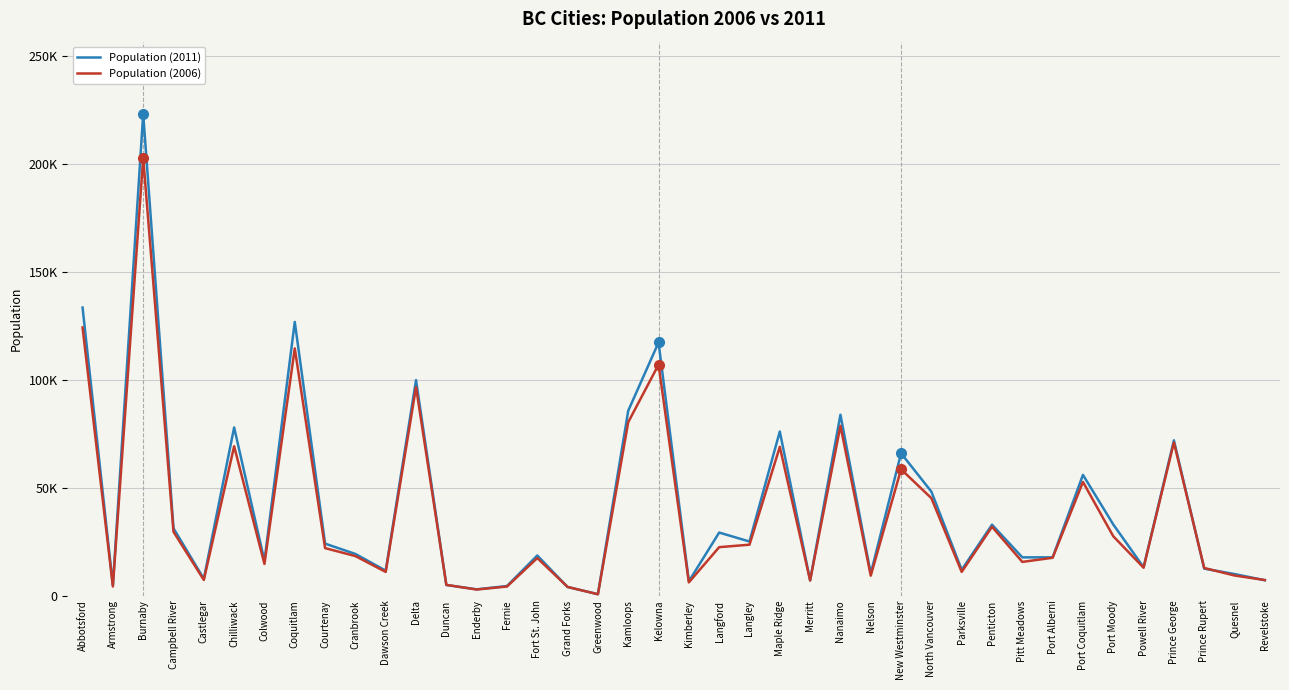

Reading left to right, what are all the values shown in this chart?

Population (2011): 133497	4815	223218	31186	7816	77936	16093	126840	24099	19319	11583	99863	4932	2932	4448	18609	3985	708	85678	117312	6652	29228	25081	76052	7113	83810	10230	65976	48196	11977	32877	17736	17743	55958	32975	13165	71974	12508	10007	7139
Population (2006): 124258	4241	202799	29572	7259	69217	14687	114565	22021	18329	10994	96635	4986	2828	4217	17402	4036	625	80376	107035	6139	22459	23606	68949	6998	78692	9258	58549	45165	10993	31909	15623	17548	52687	27512	12957	70981	12815	9326	7230